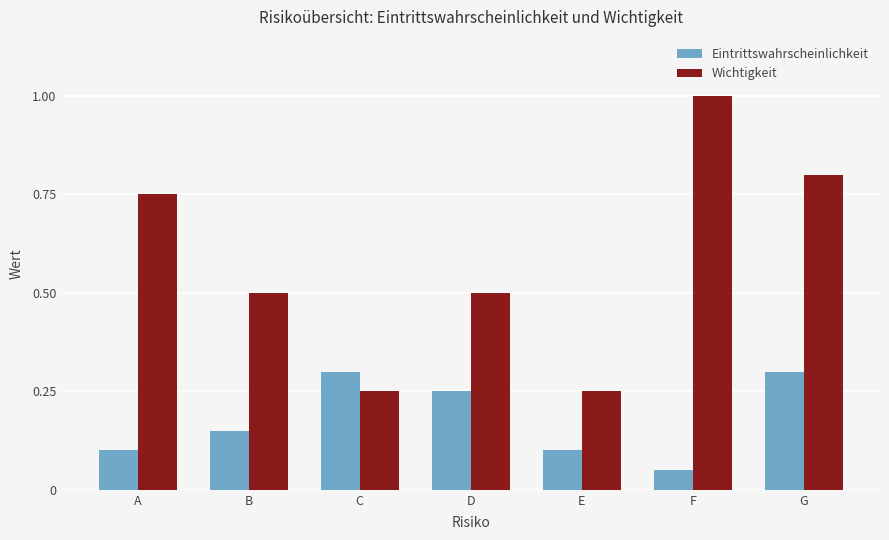

At which category does the chart reach its peak across all series?

F